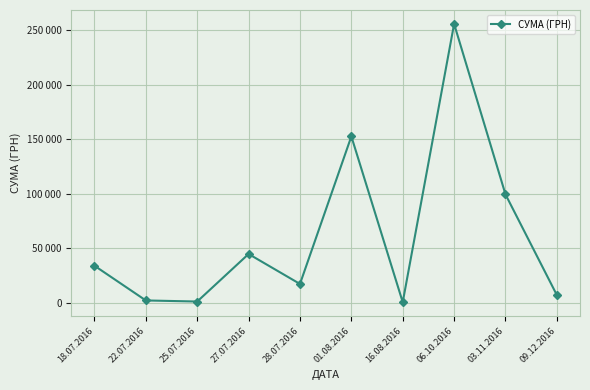

Is this an area chart (filled region under the line)?

No